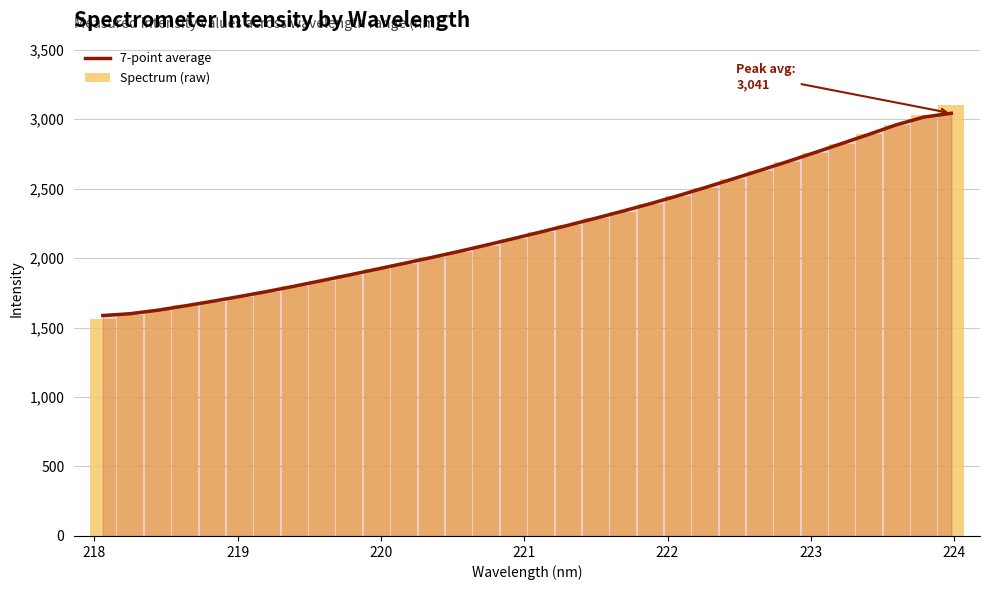

What is the value of the Spectrum (raw) bar at the 17th from the left?

2188.8